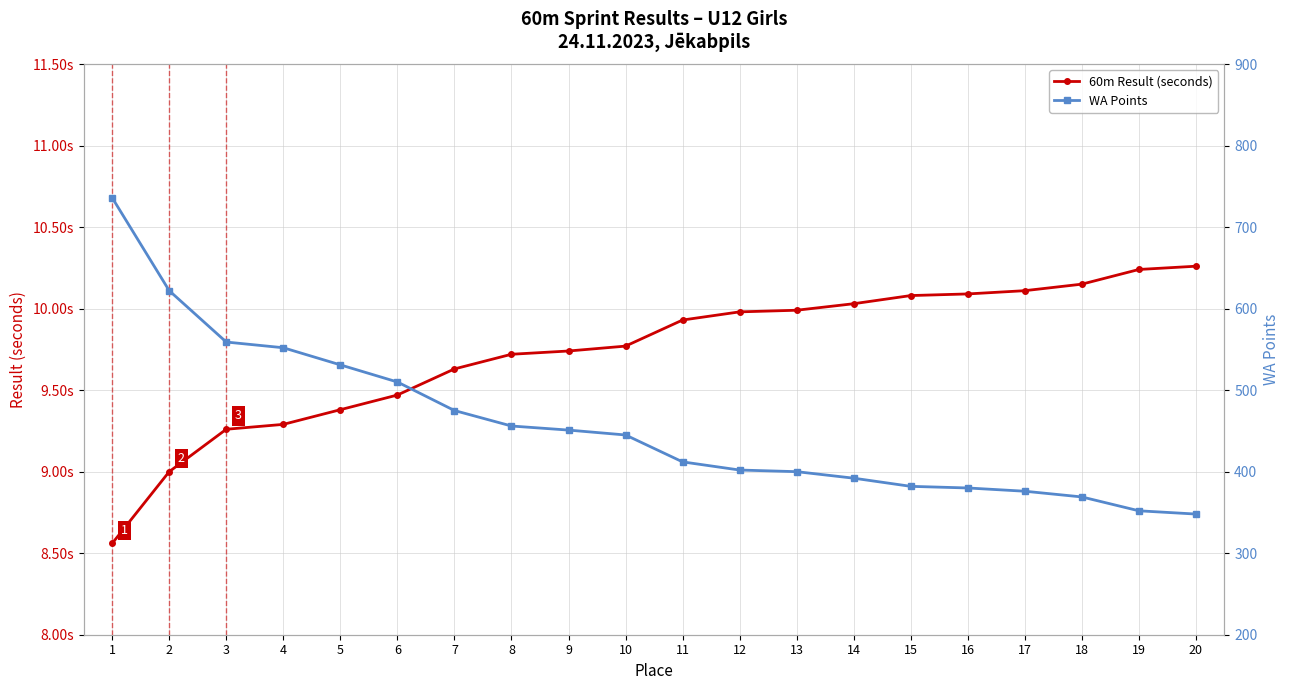

True or false: WA Points and 60m Result (seconds) cross at least once.

False